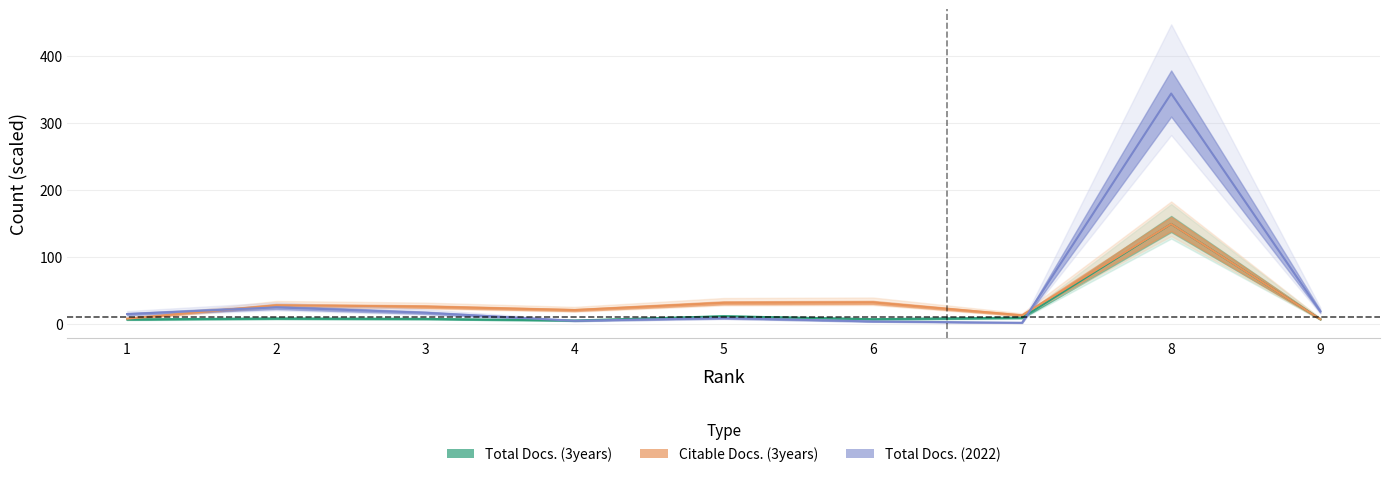

What is the spread (max minus min) of values at 9?

11.6